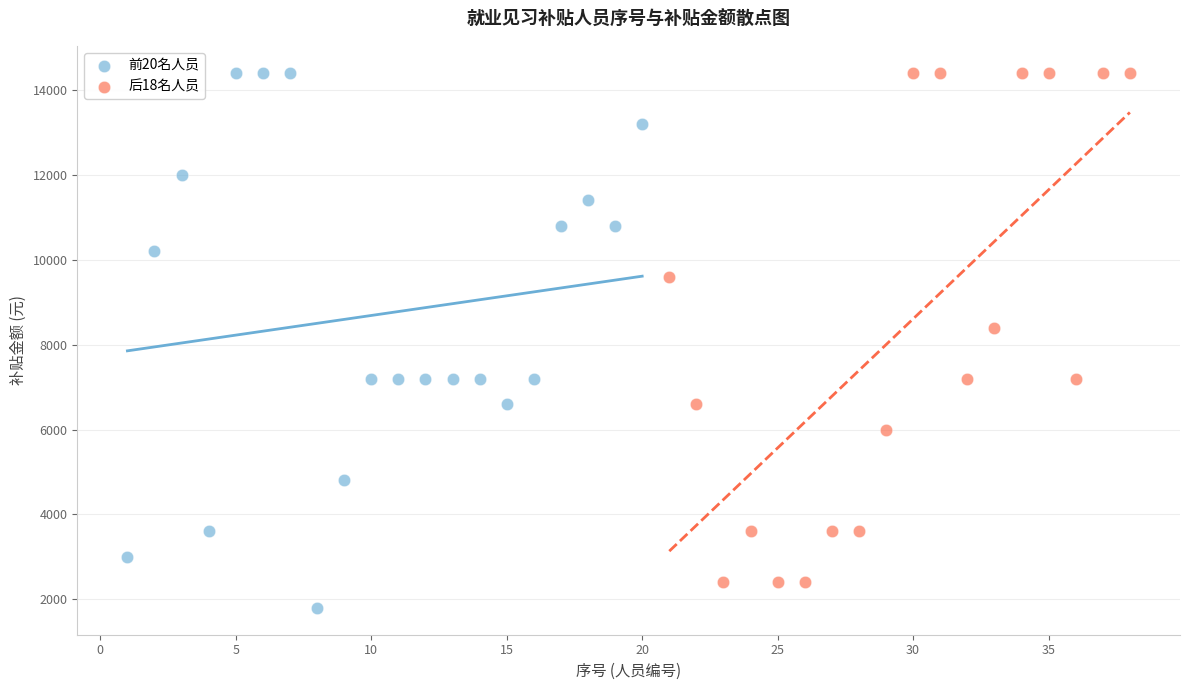

Which series reaches the minimum Y coordinate?

前20名人员